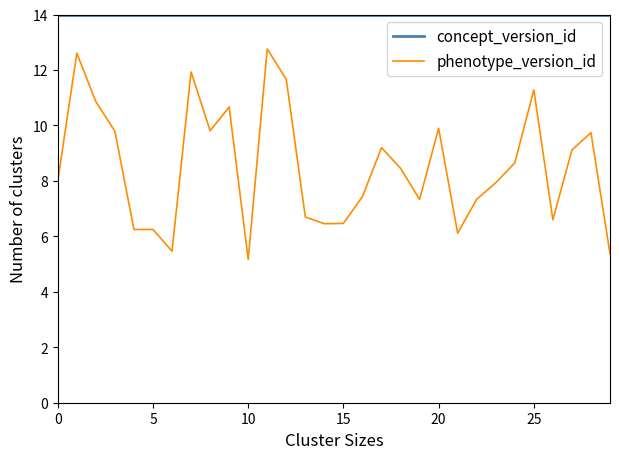

True or false: concept_version_id and phenotype_version_id cross at least once.

False